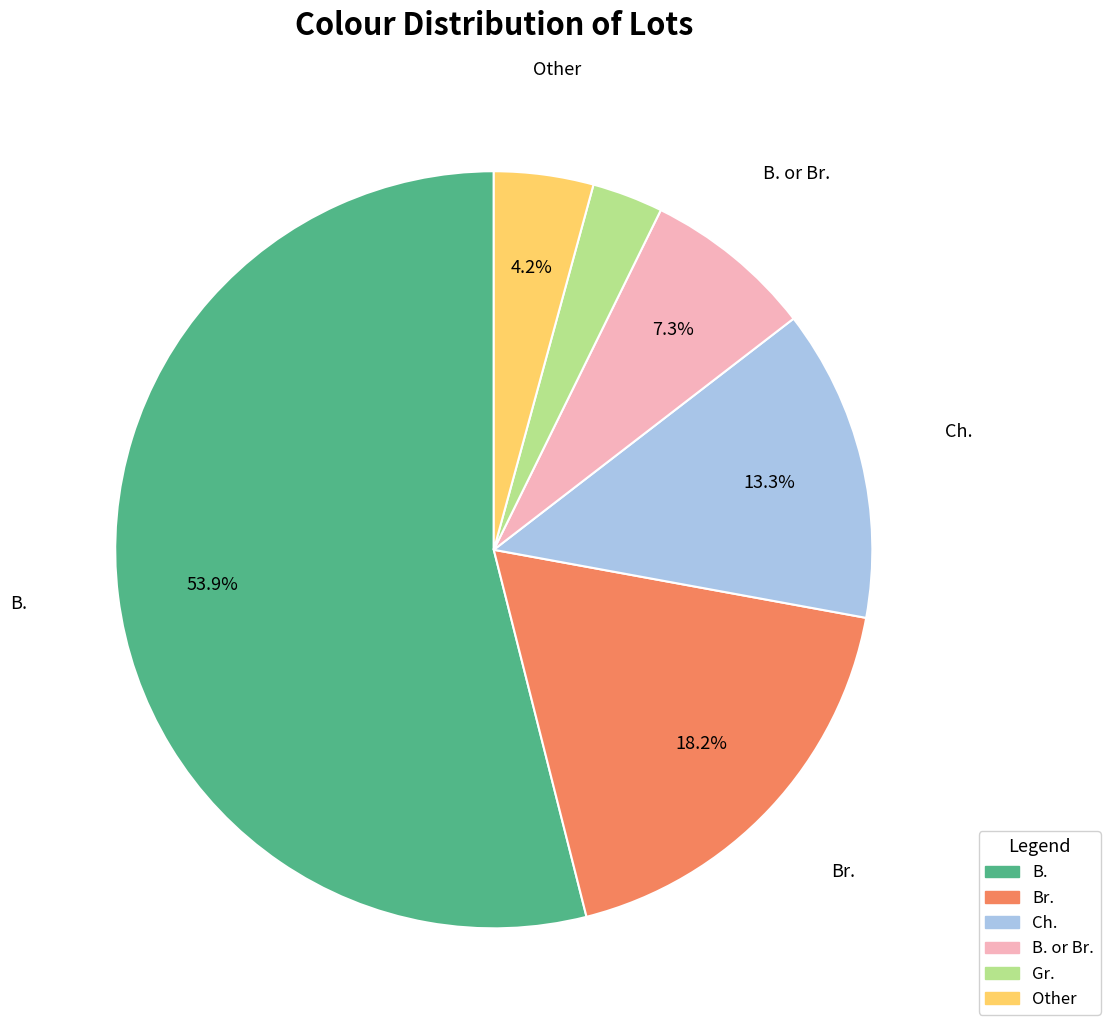

How many segments does this pie chart have?

6